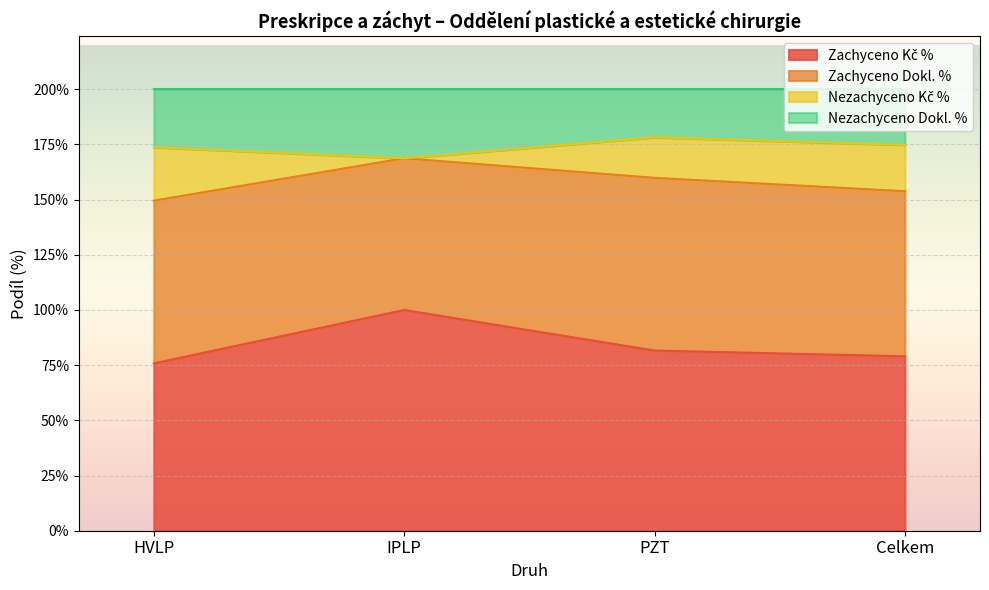

Rank the categories by Zachyceno Dokl. % value from lowest to highest.

IPLP, HVLP, Celkem, PZT